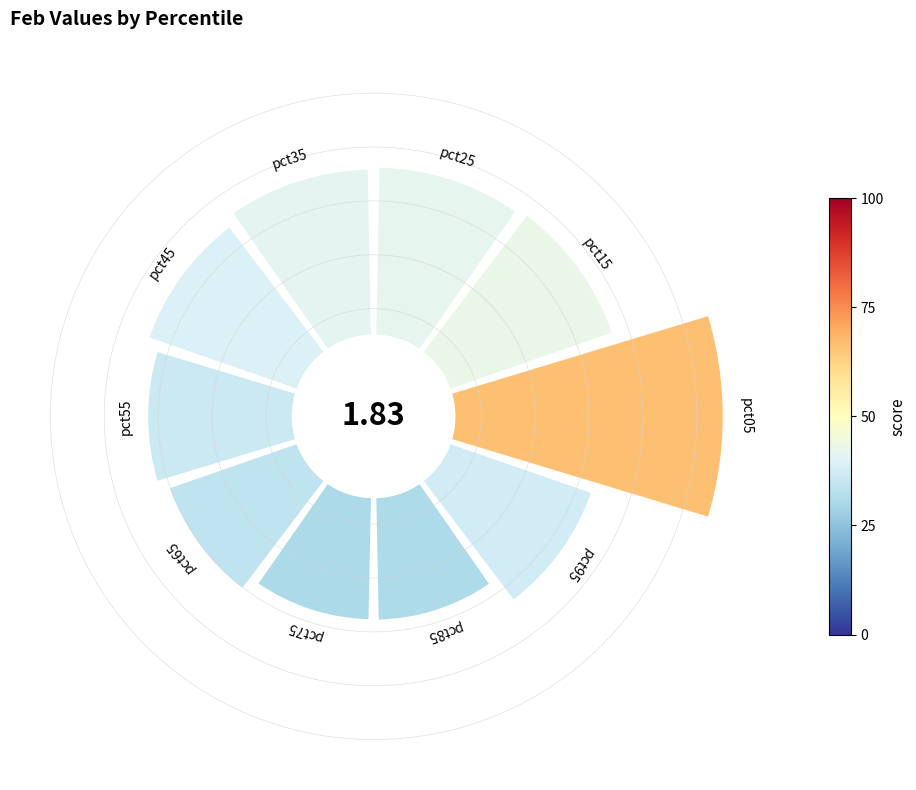

The 5 slice represents 1% of the pie. True or false?

False